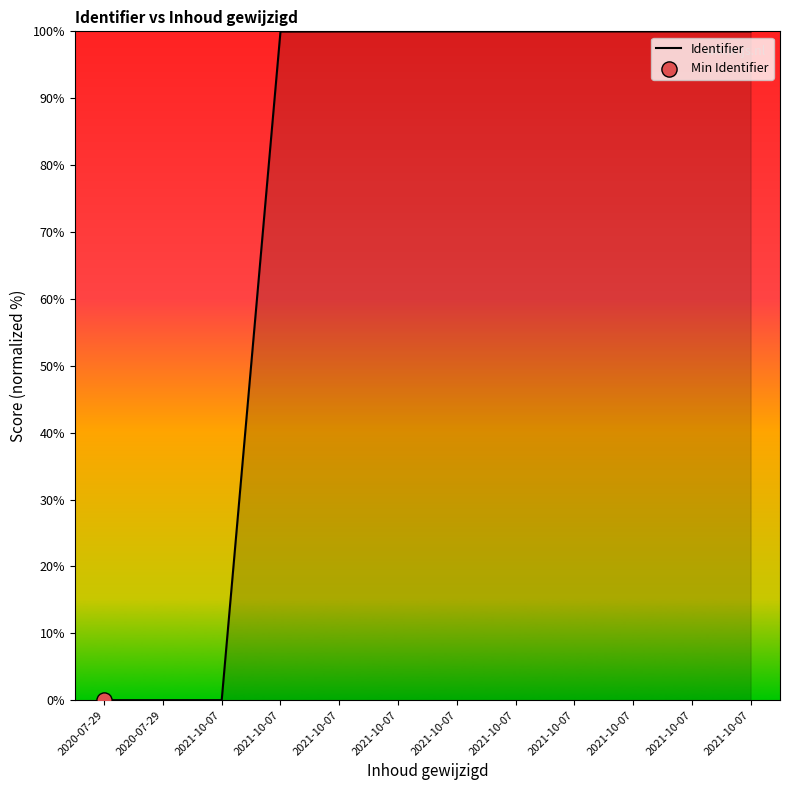

What is the change in value from 2021-10-07 to 2021-10-07?

+100.0